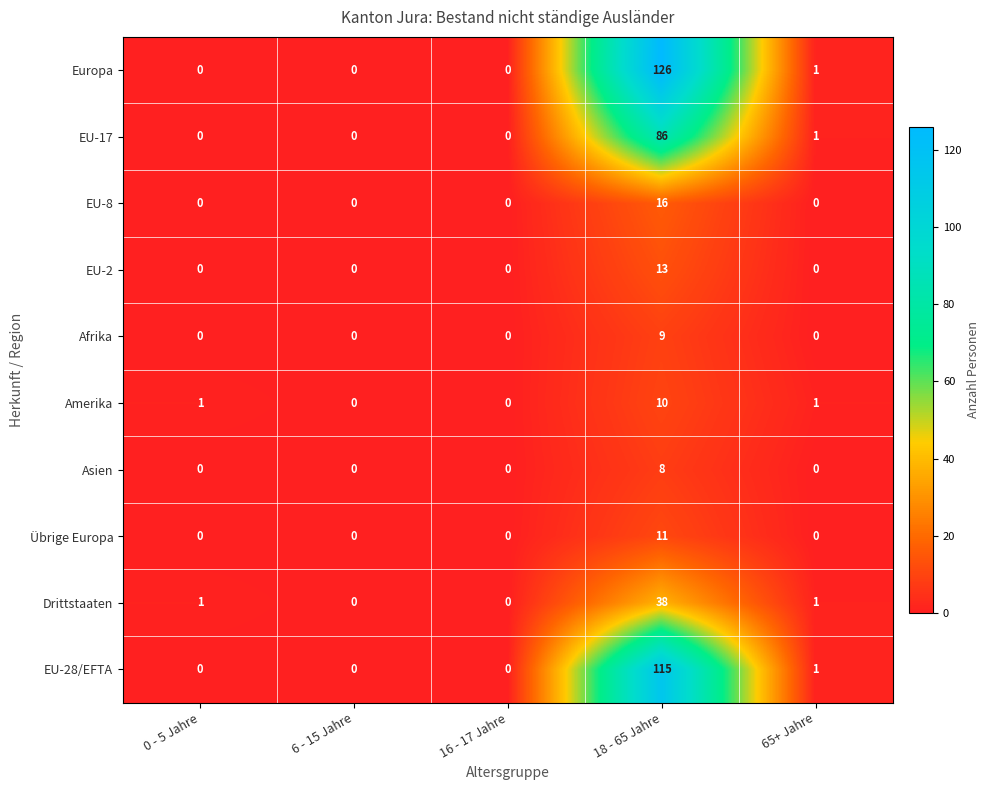

The Afrika series shows 0 at 16 - 17 Jahre. True or false?

True